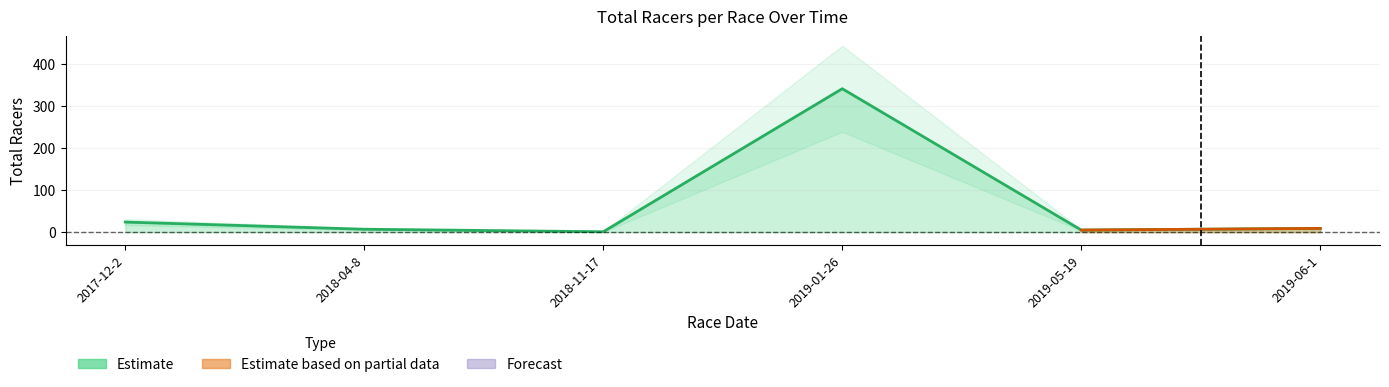

At which label is the value closest to 171?

2017-12-2